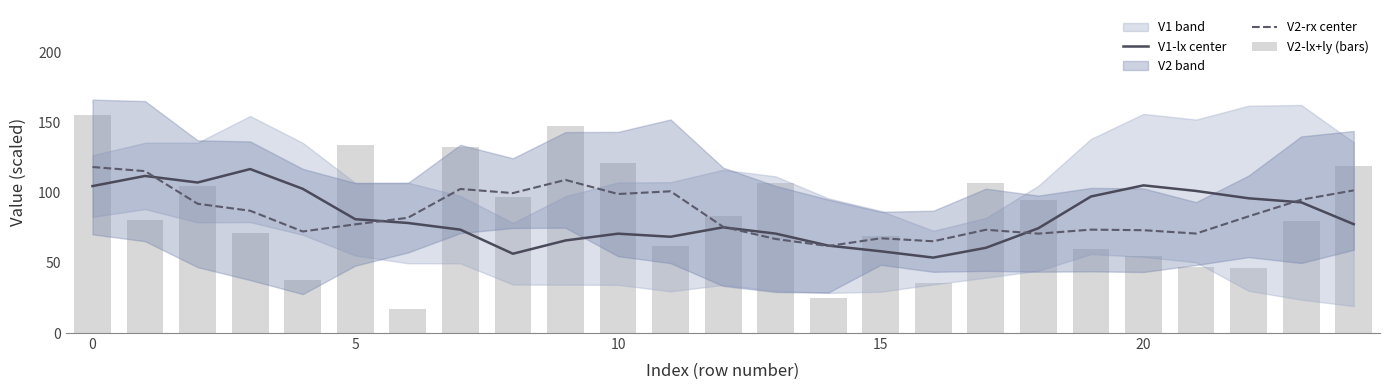

What is the lowest value of the V2-rx center series?

61.9